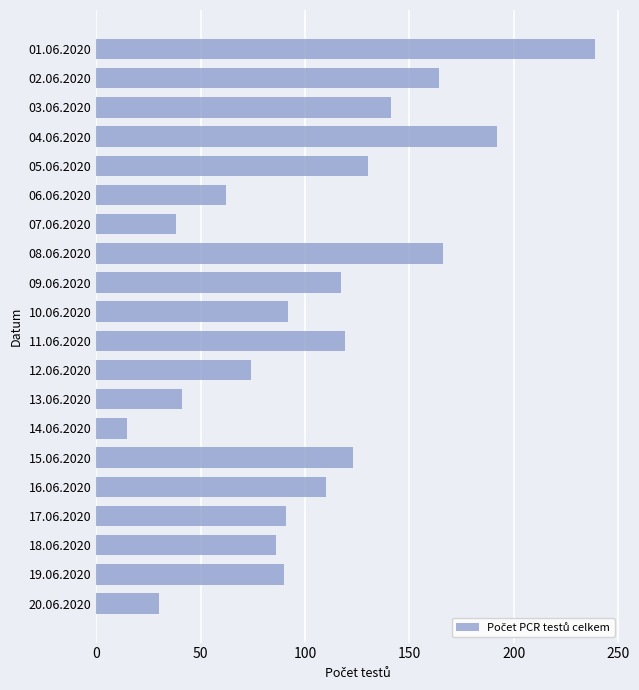

What is the minimum value shown in the chart?

15